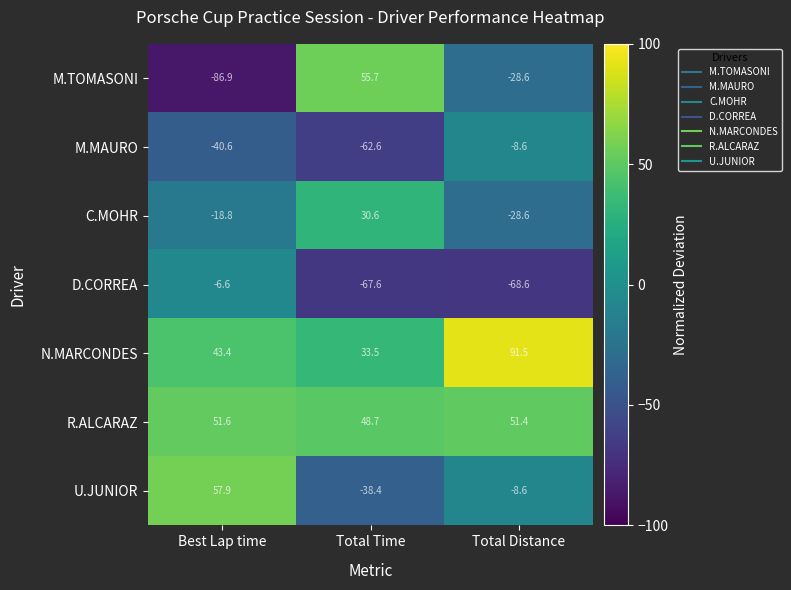

How many categories are shown in the chart?

3